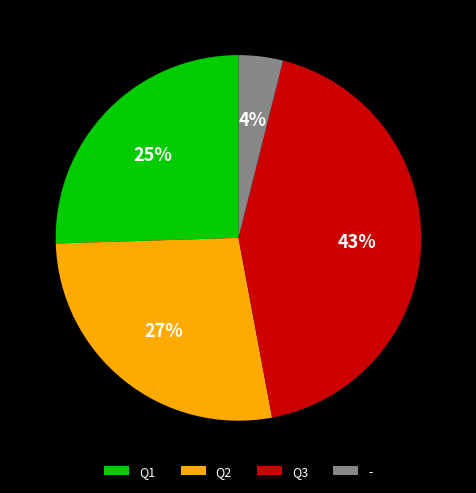

How many slices are in this pie chart?

4